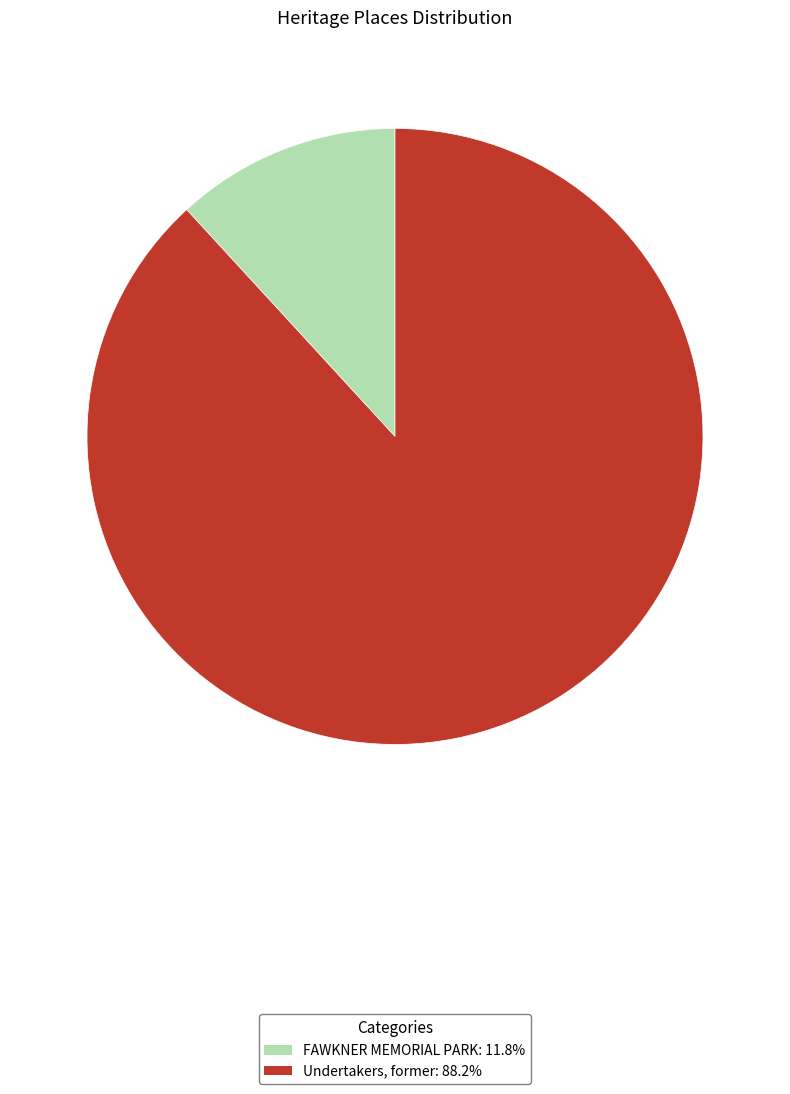

Is there a majority slice in this chart?

Yes